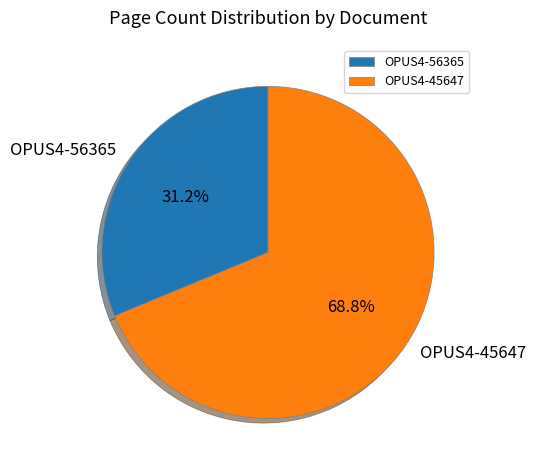

Approximately how many times larger is the value at OPUS4-45647 compared to OPUS4-56365?

2.2